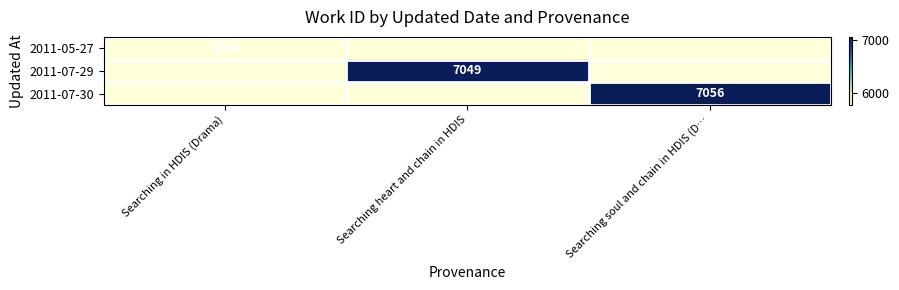

True or false: 2011-07-29 has a value of 7049 at Searching heart and chain in HDIS.

True